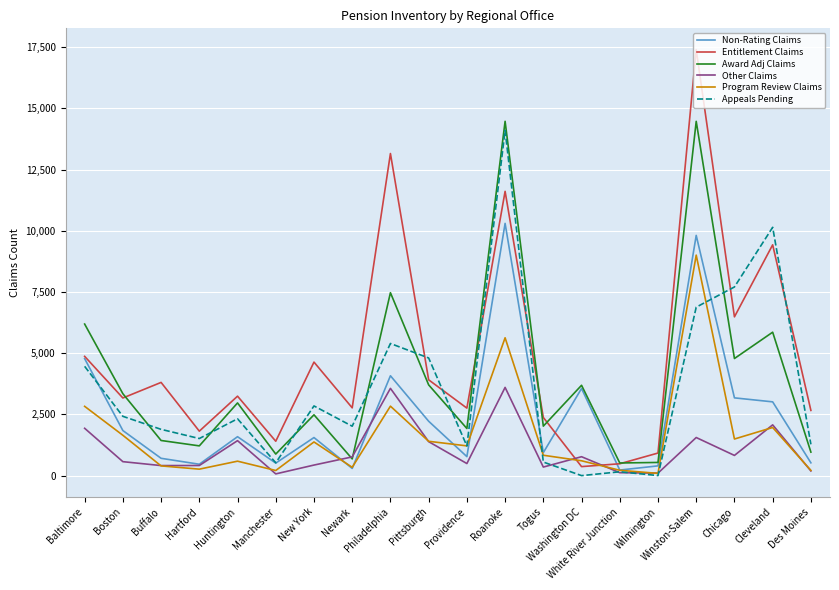

Rank the series by their maximum value, from lowest to highest.

Other Claims, Program Review Claims, Non-Rating Claims, Appeals Pending, Award Adj Claims, Entitlement Claims